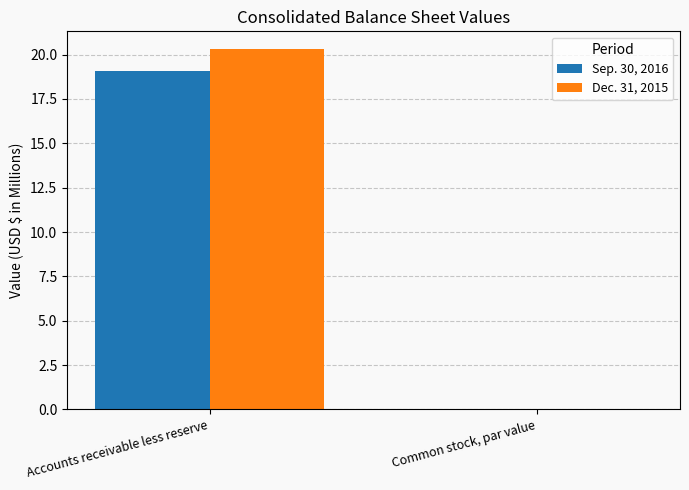

Is it true that Dec. 31, 2015 equals 20.3 at Accounts receivable less reserve?

True